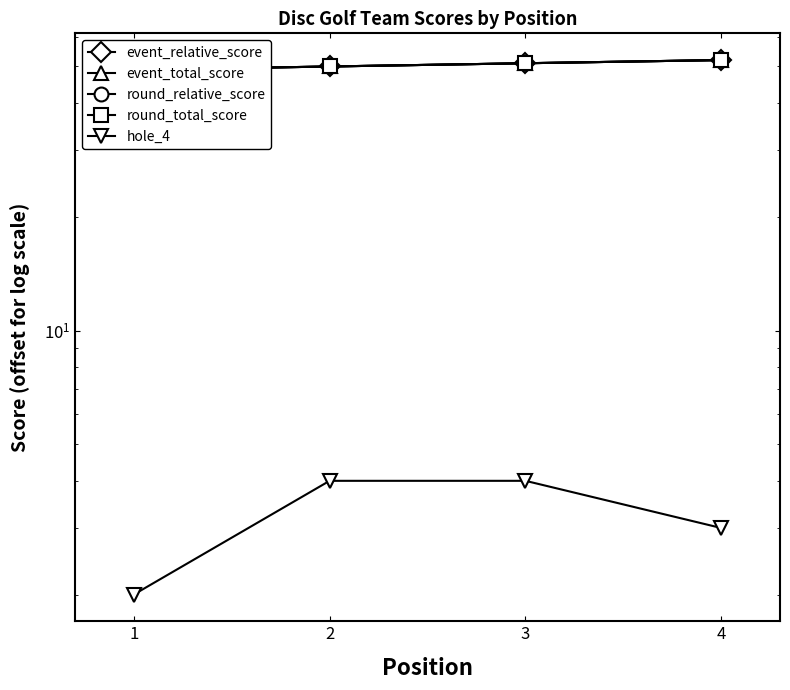

What is the maximum value for round_total_score?

52